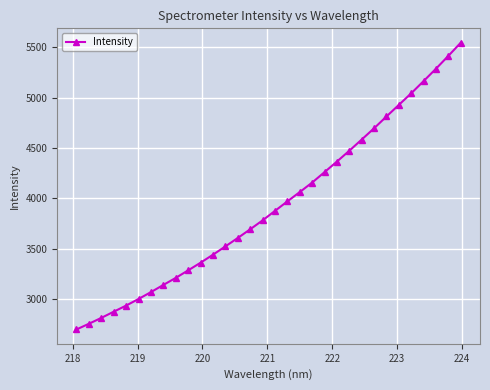

What is the difference between the second highest and second lowest values?

2663.9